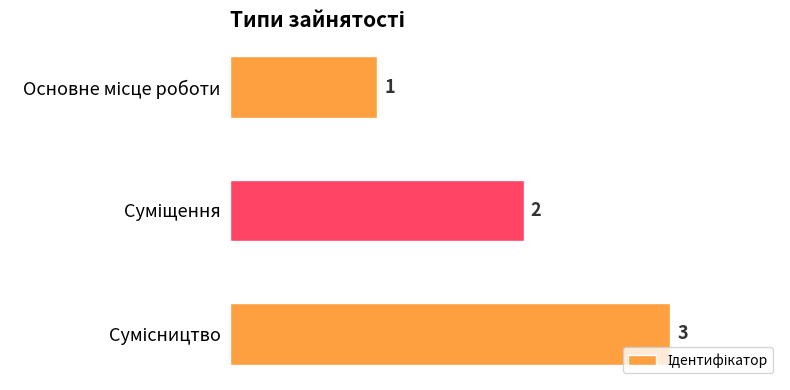

How many values are between 1 and 3?

3